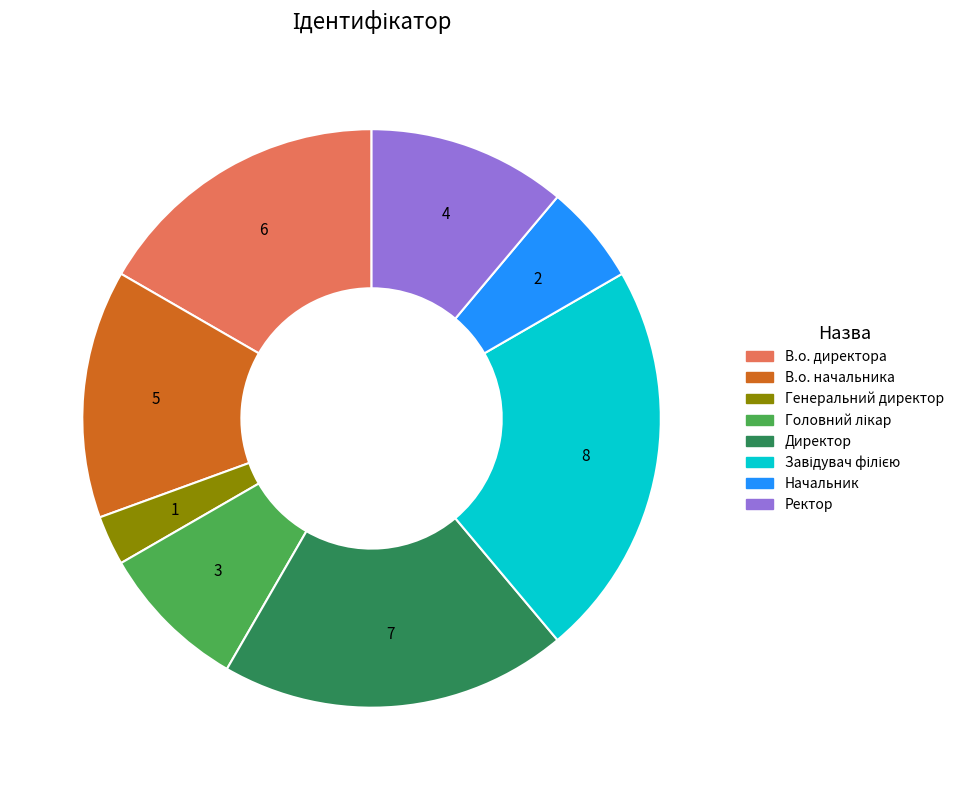

Is it true that Ректор is 11% of the pie?

True